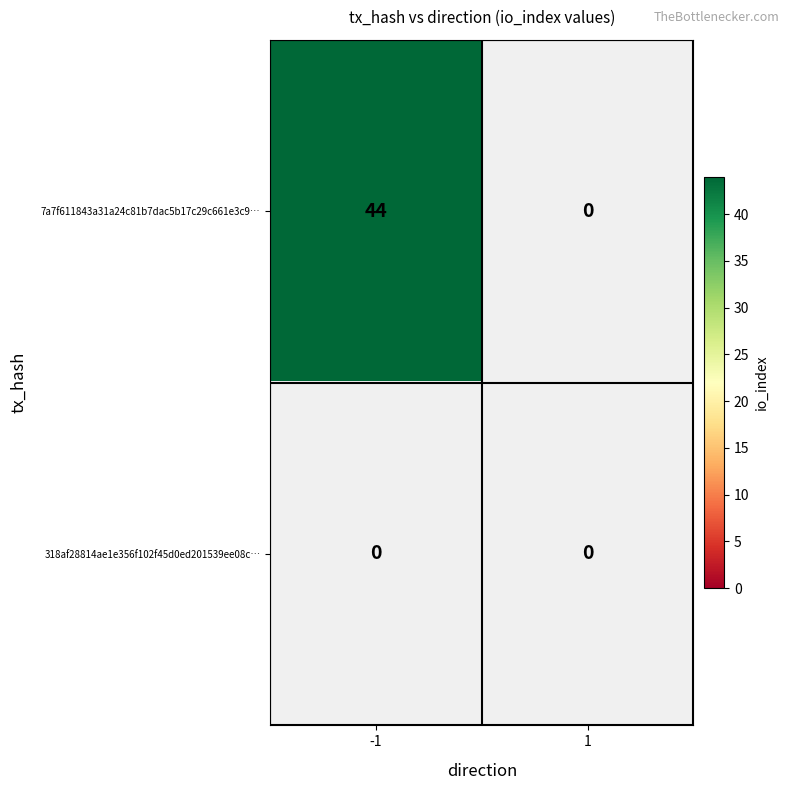

List the labels in order of 7a7f611843a31a24c81b7dac5b17c29c661e3c9 value, largest first.

-1, 1